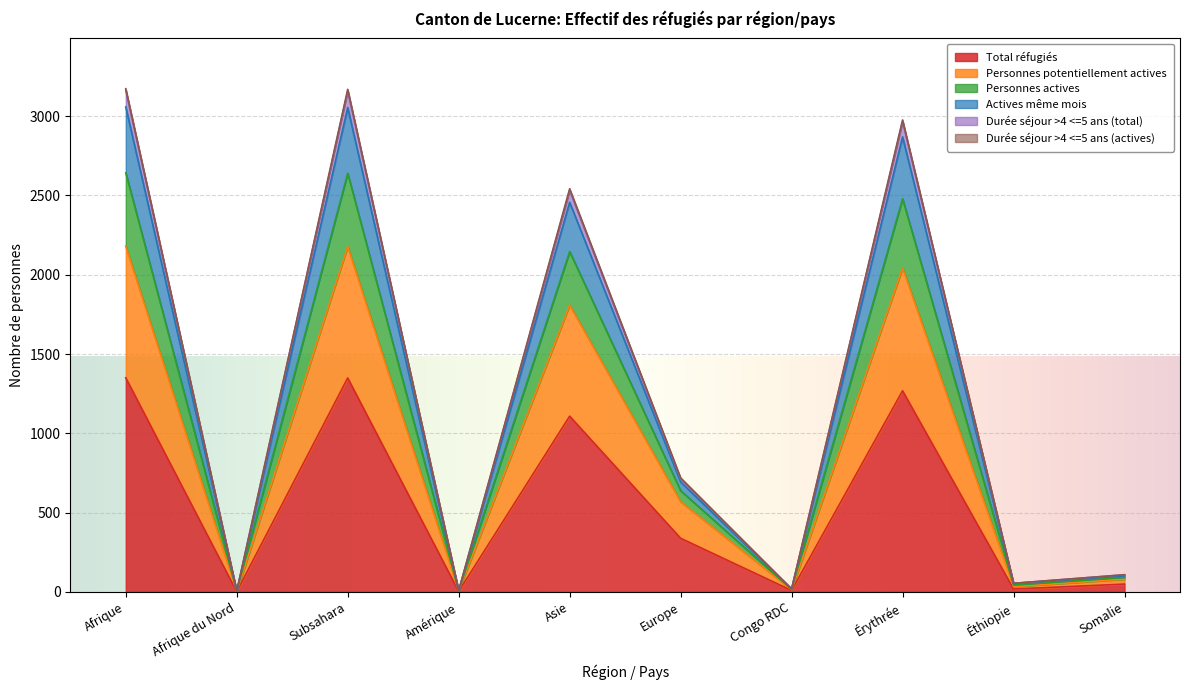

True or false: Personnes actives and Durée séjour >4 <=5 ans (total) cross at least once.

False